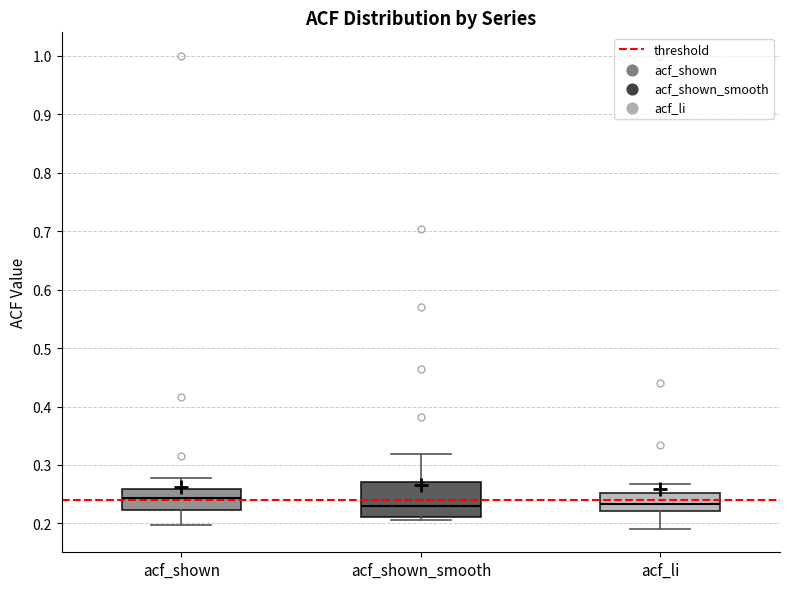

Comparing the boxes themselves (not the whiskers), which one is the tallest?

acf_shown_smooth